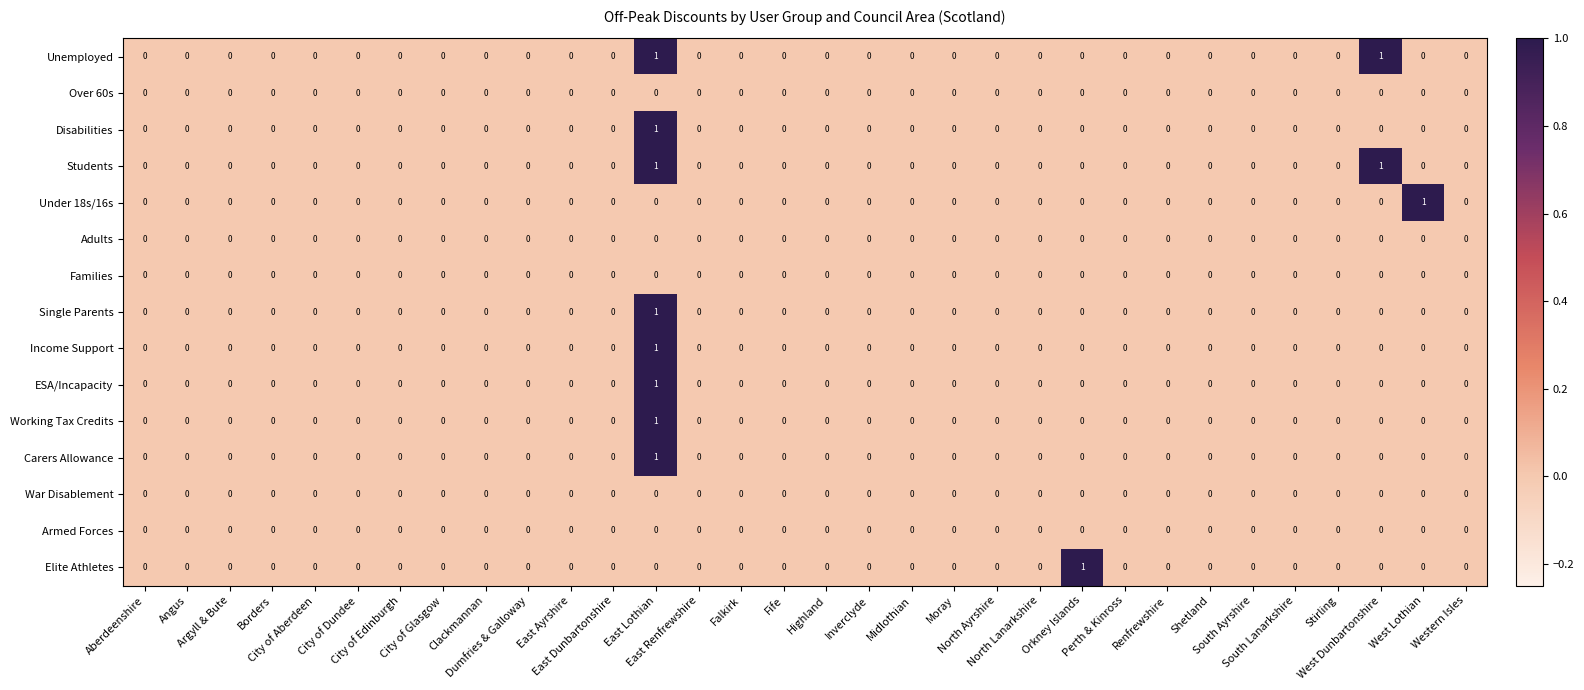

Reading right to left, extract all data points from this chart.

Unemployed: Western Isles=0	West Lothian=0	West Dunbartonshire=1	Stirling=0	South Lanarkshire=0	South Ayrshire=0	Shetland=0	Renfrewshire=0	Perth & Kinross=0	Orkney Islands=0	North Lanarkshire=0	North Ayrshire=0	Moray=0	Midlothian=0	Inverclyde=0	Highland=0	Fife=0	Falkirk=0	East Renfrewshire=0	East Lothian=1	East Dunbartonshire=0	East Ayrshire=0	Dumfries & Galloway=0	Clackmannan=0	City of Glasgow=0	City of Edinburgh=0	City of Dundee=0	City of Aberdeen=0	Borders=0	Argyll & Bute=0	Angus=0	Aberdeenshire=0
Over 60s: Western Isles=0	West Lothian=0	West Dunbartonshire=0	Stirling=0	South Lanarkshire=0	South Ayrshire=0	Shetland=0	Renfrewshire=0	Perth & Kinross=0	Orkney Islands=0	North Lanarkshire=0	North Ayrshire=0	Moray=0	Midlothian=0	Inverclyde=0	Highland=0	Fife=0	Falkirk=0	East Renfrewshire=0	East Lothian=0	East Dunbartonshire=0	East Ayrshire=0	Dumfries & Galloway=0	Clackmannan=0	City of Glasgow=0	City of Edinburgh=0	City of Dundee=0	City of Aberdeen=0	Borders=0	Argyll & Bute=0	Angus=0	Aberdeenshire=0
Disabilities: Western Isles=0	West Lothian=0	West Dunbartonshire=0	Stirling=0	South Lanarkshire=0	South Ayrshire=0	Shetland=0	Renfrewshire=0	Perth & Kinross=0	Orkney Islands=0	North Lanarkshire=0	North Ayrshire=0	Moray=0	Midlothian=0	Inverclyde=0	Highland=0	Fife=0	Falkirk=0	East Renfrewshire=0	East Lothian=1	East Dunbartonshire=0	East Ayrshire=0	Dumfries & Galloway=0	Clackmannan=0	City of Glasgow=0	City of Edinburgh=0	City of Dundee=0	City of Aberdeen=0	Borders=0	Argyll & Bute=0	Angus=0	Aberdeenshire=0
Students: Western Isles=0	West Lothian=0	West Dunbartonshire=1	Stirling=0	South Lanarkshire=0	South Ayrshire=0	Shetland=0	Renfrewshire=0	Perth & Kinross=0	Orkney Islands=0	North Lanarkshire=0	North Ayrshire=0	Moray=0	Midlothian=0	Inverclyde=0	Highland=0	Fife=0	Falkirk=0	East Renfrewshire=0	East Lothian=1	East Dunbartonshire=0	East Ayrshire=0	Dumfries & Galloway=0	Clackmannan=0	City of Glasgow=0	City of Edinburgh=0	City of Dundee=0	City of Aberdeen=0	Borders=0	Argyll & Bute=0	Angus=0	Aberdeenshire=0
Under 18s/16s: Western Isles=0	West Lothian=1	West Dunbartonshire=0	Stirling=0	South Lanarkshire=0	South Ayrshire=0	Shetland=0	Renfrewshire=0	Perth & Kinross=0	Orkney Islands=0	North Lanarkshire=0	North Ayrshire=0	Moray=0	Midlothian=0	Inverclyde=0	Highland=0	Fife=0	Falkirk=0	East Renfrewshire=0	East Lothian=0	East Dunbartonshire=0	East Ayrshire=0	Dumfries & Galloway=0	Clackmannan=0	City of Glasgow=0	City of Edinburgh=0	City of Dundee=0	City of Aberdeen=0	Borders=0	Argyll & Bute=0	Angus=0	Aberdeenshire=0
Adults: Western Isles=0	West Lothian=0	West Dunbartonshire=0	Stirling=0	South Lanarkshire=0	South Ayrshire=0	Shetland=0	Renfrewshire=0	Perth & Kinross=0	Orkney Islands=0	North Lanarkshire=0	North Ayrshire=0	Moray=0	Midlothian=0	Inverclyde=0	Highland=0	Fife=0	Falkirk=0	East Renfrewshire=0	East Lothian=0	East Dunbartonshire=0	East Ayrshire=0	Dumfries & Galloway=0	Clackmannan=0	City of Glasgow=0	City of Edinburgh=0	City of Dundee=0	City of Aberdeen=0	Borders=0	Argyll & Bute=0	Angus=0	Aberdeenshire=0
Families: Western Isles=0	West Lothian=0	West Dunbartonshire=0	Stirling=0	South Lanarkshire=0	South Ayrshire=0	Shetland=0	Renfrewshire=0	Perth & Kinross=0	Orkney Islands=0	North Lanarkshire=0	North Ayrshire=0	Moray=0	Midlothian=0	Inverclyde=0	Highland=0	Fife=0	Falkirk=0	East Renfrewshire=0	East Lothian=0	East Dunbartonshire=0	East Ayrshire=0	Dumfries & Galloway=0	Clackmannan=0	City of Glasgow=0	City of Edinburgh=0	City of Dundee=0	City of Aberdeen=0	Borders=0	Argyll & Bute=0	Angus=0	Aberdeenshire=0
Single Parents: Western Isles=0	West Lothian=0	West Dunbartonshire=0	Stirling=0	South Lanarkshire=0	South Ayrshire=0	Shetland=0	Renfrewshire=0	Perth & Kinross=0	Orkney Islands=0	North Lanarkshire=0	North Ayrshire=0	Moray=0	Midlothian=0	Inverclyde=0	Highland=0	Fife=0	Falkirk=0	East Renfrewshire=0	East Lothian=1	East Dunbartonshire=0	East Ayrshire=0	Dumfries & Galloway=0	Clackmannan=0	City of Glasgow=0	City of Edinburgh=0	City of Dundee=0	City of Aberdeen=0	Borders=0	Argyll & Bute=0	Angus=0	Aberdeenshire=0
Income Support: Western Isles=0	West Lothian=0	West Dunbartonshire=0	Stirling=0	South Lanarkshire=0	South Ayrshire=0	Shetland=0	Renfrewshire=0	Perth & Kinross=0	Orkney Islands=0	North Lanarkshire=0	North Ayrshire=0	Moray=0	Midlothian=0	Inverclyde=0	Highland=0	Fife=0	Falkirk=0	East Renfrewshire=0	East Lothian=1	East Dunbartonshire=0	East Ayrshire=0	Dumfries & Galloway=0	Clackmannan=0	City of Glasgow=0	City of Edinburgh=0	City of Dundee=0	City of Aberdeen=0	Borders=0	Argyll & Bute=0	Angus=0	Aberdeenshire=0
ESA/Incapacity: Western Isles=0	West Lothian=0	West Dunbartonshire=0	Stirling=0	South Lanarkshire=0	South Ayrshire=0	Shetland=0	Renfrewshire=0	Perth & Kinross=0	Orkney Islands=0	North Lanarkshire=0	North Ayrshire=0	Moray=0	Midlothian=0	Inverclyde=0	Highland=0	Fife=0	Falkirk=0	East Renfrewshire=0	East Lothian=1	East Dunbartonshire=0	East Ayrshire=0	Dumfries & Galloway=0	Clackmannan=0	City of Glasgow=0	City of Edinburgh=0	City of Dundee=0	City of Aberdeen=0	Borders=0	Argyll & Bute=0	Angus=0	Aberdeenshire=0
Working Tax Credits: Western Isles=0	West Lothian=0	West Dunbartonshire=0	Stirling=0	South Lanarkshire=0	South Ayrshire=0	Shetland=0	Renfrewshire=0	Perth & Kinross=0	Orkney Islands=0	North Lanarkshire=0	North Ayrshire=0	Moray=0	Midlothian=0	Inverclyde=0	Highland=0	Fife=0	Falkirk=0	East Renfrewshire=0	East Lothian=1	East Dunbartonshire=0	East Ayrshire=0	Dumfries & Galloway=0	Clackmannan=0	City of Glasgow=0	City of Edinburgh=0	City of Dundee=0	City of Aberdeen=0	Borders=0	Argyll & Bute=0	Angus=0	Aberdeenshire=0
Carers Allowance: Western Isles=0	West Lothian=0	West Dunbartonshire=0	Stirling=0	South Lanarkshire=0	South Ayrshire=0	Shetland=0	Renfrewshire=0	Perth & Kinross=0	Orkney Islands=0	North Lanarkshire=0	North Ayrshire=0	Moray=0	Midlothian=0	Inverclyde=0	Highland=0	Fife=0	Falkirk=0	East Renfrewshire=0	East Lothian=1	East Dunbartonshire=0	East Ayrshire=0	Dumfries & Galloway=0	Clackmannan=0	City of Glasgow=0	City of Edinburgh=0	City of Dundee=0	City of Aberdeen=0	Borders=0	Argyll & Bute=0	Angus=0	Aberdeenshire=0
War Disablement: Western Isles=0	West Lothian=0	West Dunbartonshire=0	Stirling=0	South Lanarkshire=0	South Ayrshire=0	Shetland=0	Renfrewshire=0	Perth & Kinross=0	Orkney Islands=0	North Lanarkshire=0	North Ayrshire=0	Moray=0	Midlothian=0	Inverclyde=0	Highland=0	Fife=0	Falkirk=0	East Renfrewshire=0	East Lothian=0	East Dunbartonshire=0	East Ayrshire=0	Dumfries & Galloway=0	Clackmannan=0	City of Glasgow=0	City of Edinburgh=0	City of Dundee=0	City of Aberdeen=0	Borders=0	Argyll & Bute=0	Angus=0	Aberdeenshire=0
Armed Forces: Western Isles=0	West Lothian=0	West Dunbartonshire=0	Stirling=0	South Lanarkshire=0	South Ayrshire=0	Shetland=0	Renfrewshire=0	Perth & Kinross=0	Orkney Islands=0	North Lanarkshire=0	North Ayrshire=0	Moray=0	Midlothian=0	Inverclyde=0	Highland=0	Fife=0	Falkirk=0	East Renfrewshire=0	East Lothian=0	East Dunbartonshire=0	East Ayrshire=0	Dumfries & Galloway=0	Clackmannan=0	City of Glasgow=0	City of Edinburgh=0	City of Dundee=0	City of Aberdeen=0	Borders=0	Argyll & Bute=0	Angus=0	Aberdeenshire=0
Elite Athletes: Western Isles=0	West Lothian=0	West Dunbartonshire=0	Stirling=0	South Lanarkshire=0	South Ayrshire=0	Shetland=0	Renfrewshire=0	Perth & Kinross=0	Orkney Islands=1	North Lanarkshire=0	North Ayrshire=0	Moray=0	Midlothian=0	Inverclyde=0	Highland=0	Fife=0	Falkirk=0	East Renfrewshire=0	East Lothian=0	East Dunbartonshire=0	East Ayrshire=0	Dumfries & Galloway=0	Clackmannan=0	City of Glasgow=0	City of Edinburgh=0	City of Dundee=0	City of Aberdeen=0	Borders=0	Argyll & Bute=0	Angus=0	Aberdeenshire=0